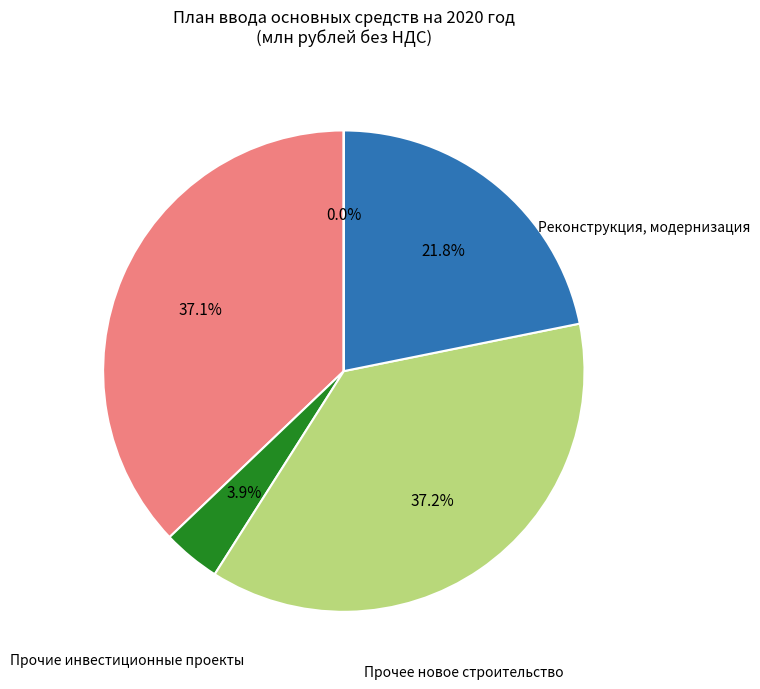

Is Технологическое присоединение the majority of the pie?

No